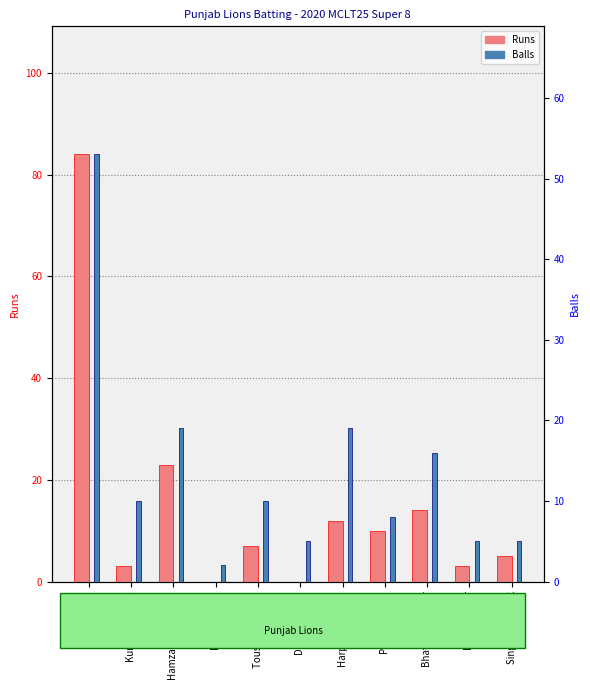

What are all the series names shown in the legend?

Runs, Balls